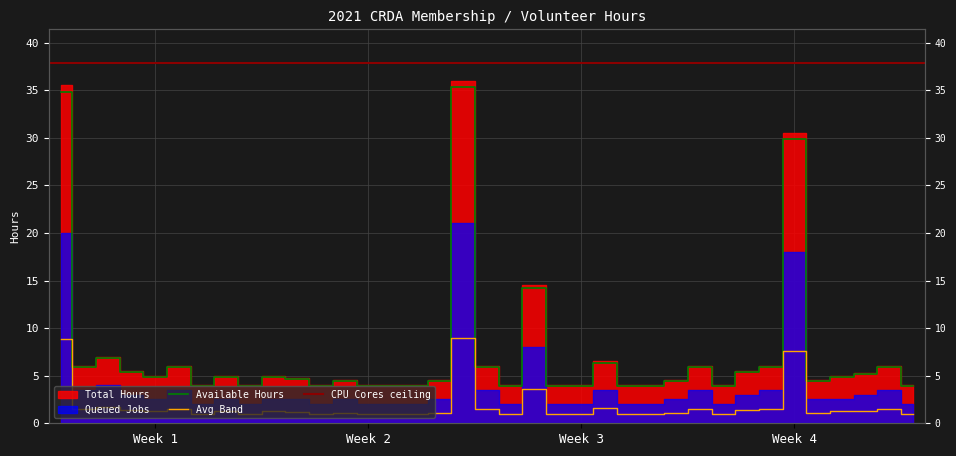

What is the sum of all Total Hours values?

271.5